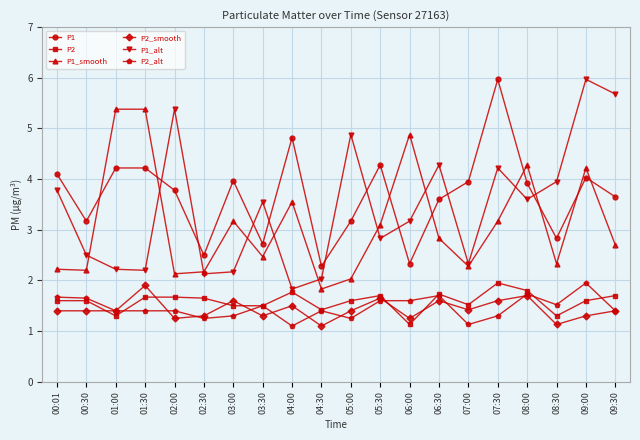

How many lines are shown in the chart?

6